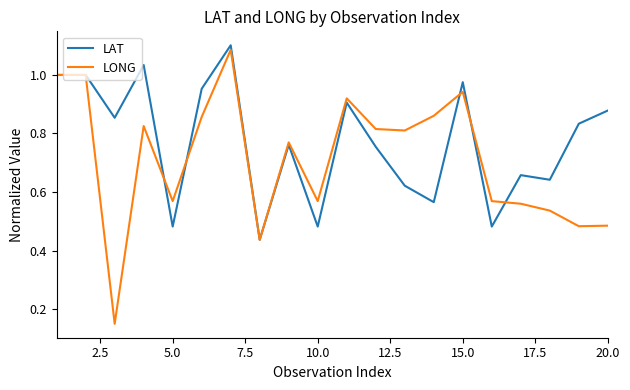

Which series has the largest total across all categories?

LAT